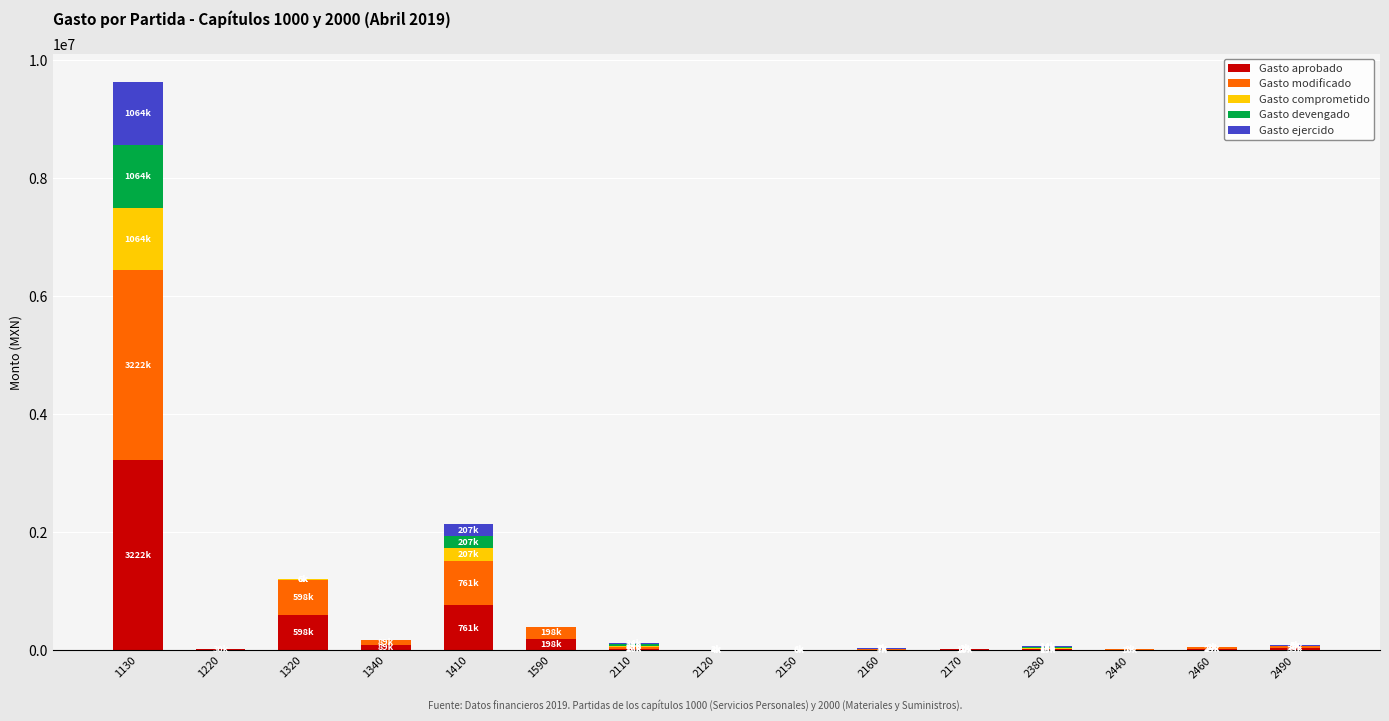

At which category is the sum across all series the highest?

1130